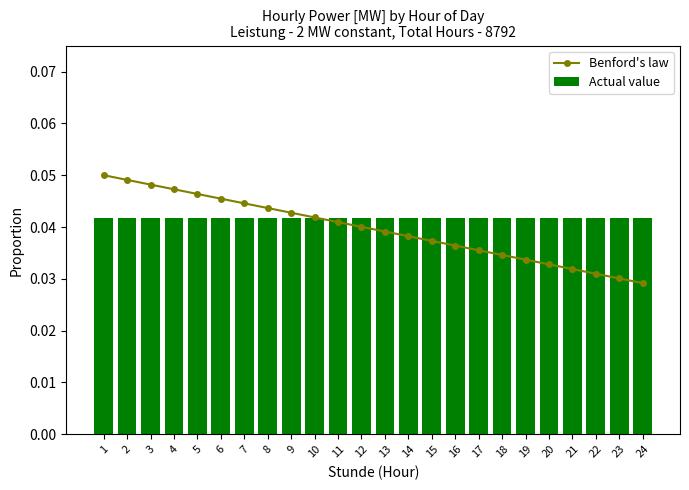

Reading right to left, extract all data points from this chart.

Benford's law: 24=0.0	23=0.0	22=0.0	21=0.0	20=0.0	19=0.0	18=0.0	17=0.0	16=0.0	15=0.0	14=0.0	13=0.0	12=0.0	11=0.0	10=0.0	9=0.0	8=0.0	7=0.0	6=0.0	5=0.0	4=0.0	3=0.0	2=0.0	1=0.0
Actual value: 24=0.0	23=0.0	22=0.0	21=0.0	20=0.0	19=0.0	18=0.0	17=0.0	16=0.0	15=0.0	14=0.0	13=0.0	12=0.0	11=0.0	10=0.0	9=0.0	8=0.0	7=0.0	6=0.0	5=0.0	4=0.0	3=0.0	2=0.0	1=0.0